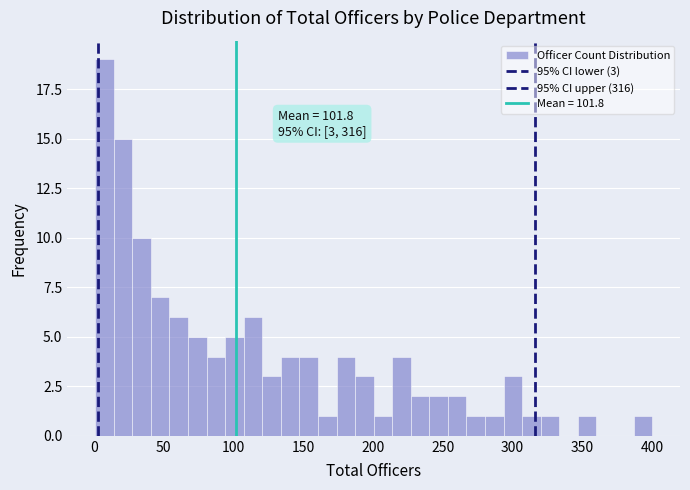

Around what value on the x-axis is the tallest bar? Give the approximate position of its centre, as read against the axis.

10